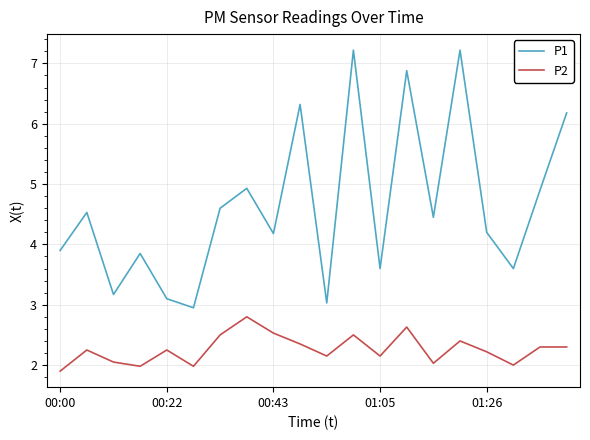

Which series has the largest total across all categories?

P1